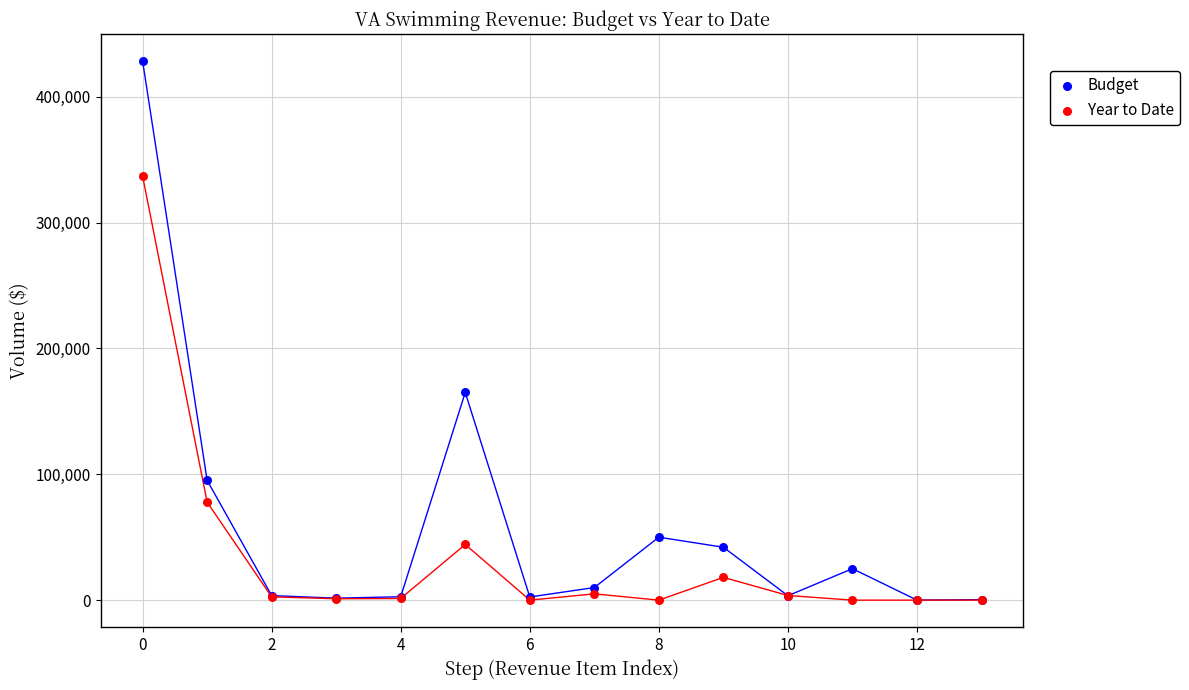

Across all series, what Y value is closest to 214200?

165000.0